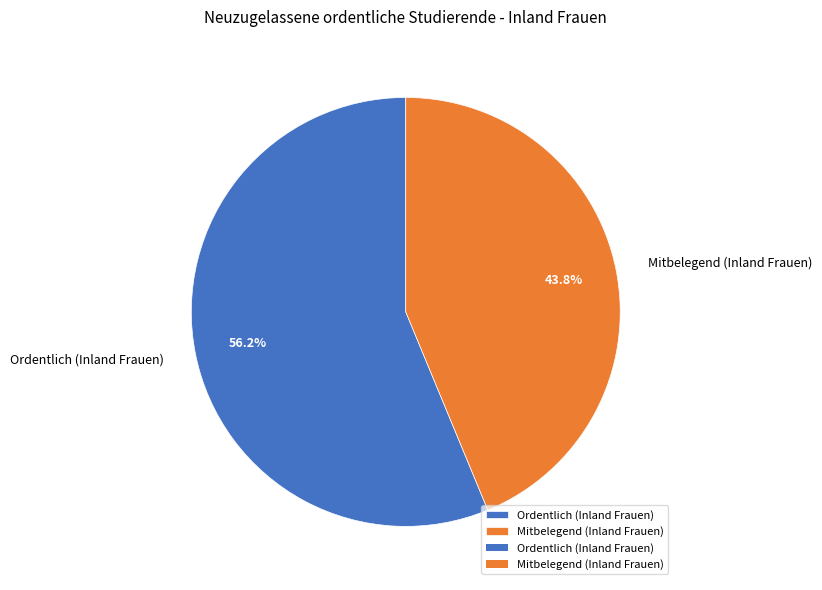

How many segments does this pie chart have?

2